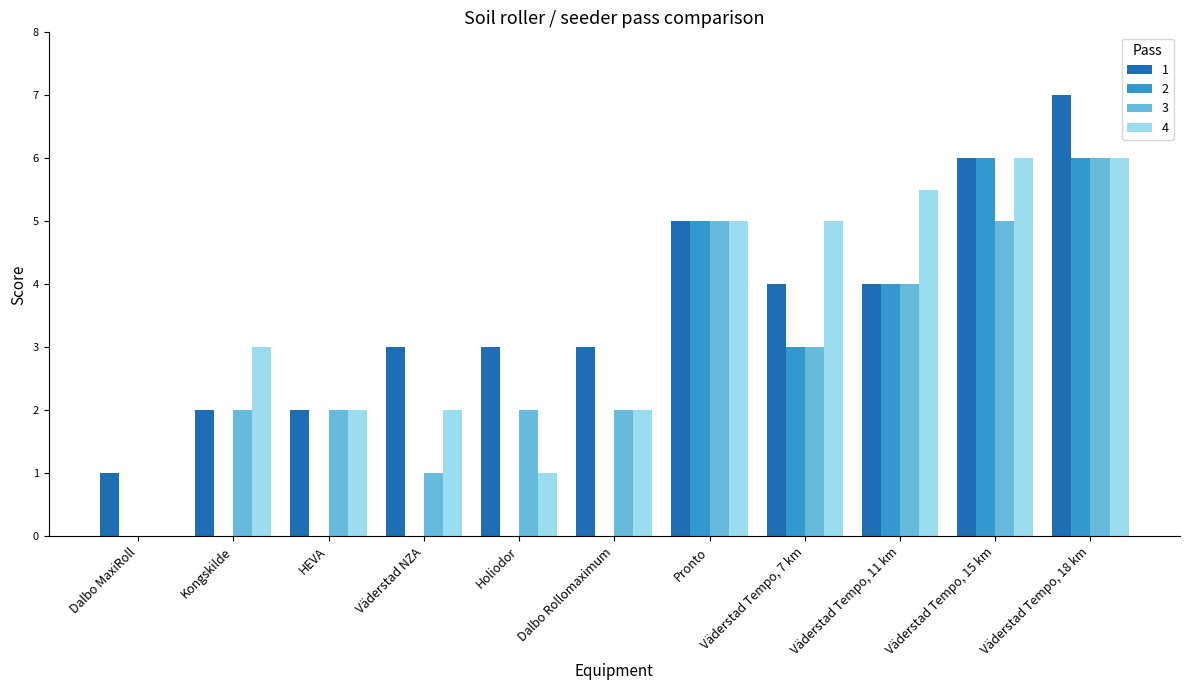

What value does the 1 series have at Dalbo Rollomaximum?

3.0